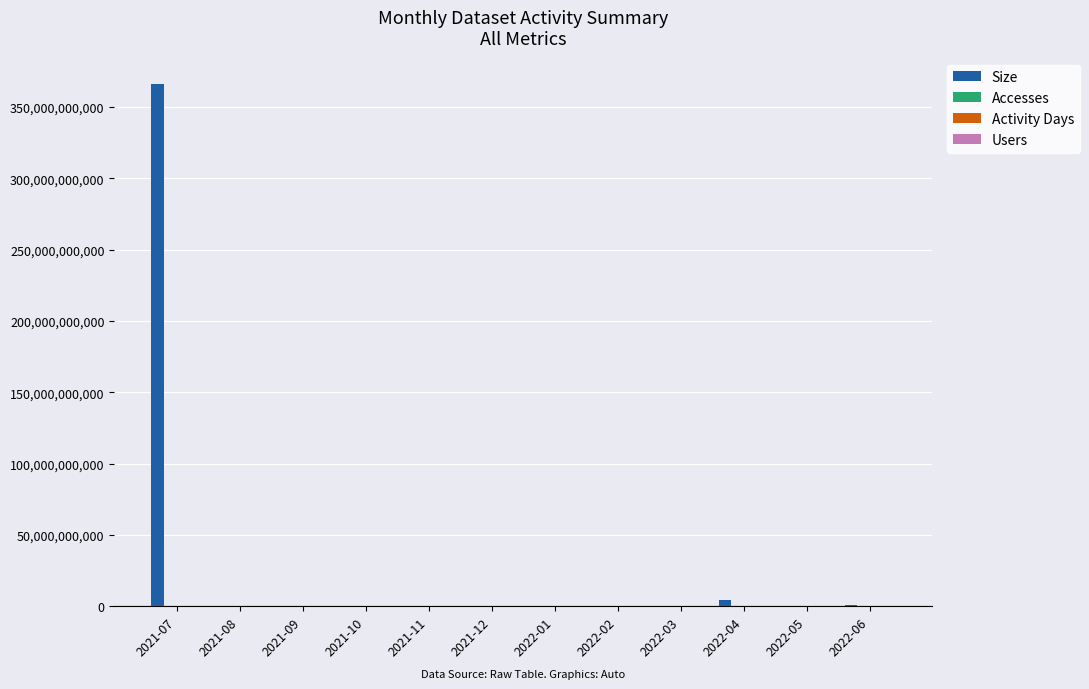

At which category is the sum across all series the highest?

2021-07